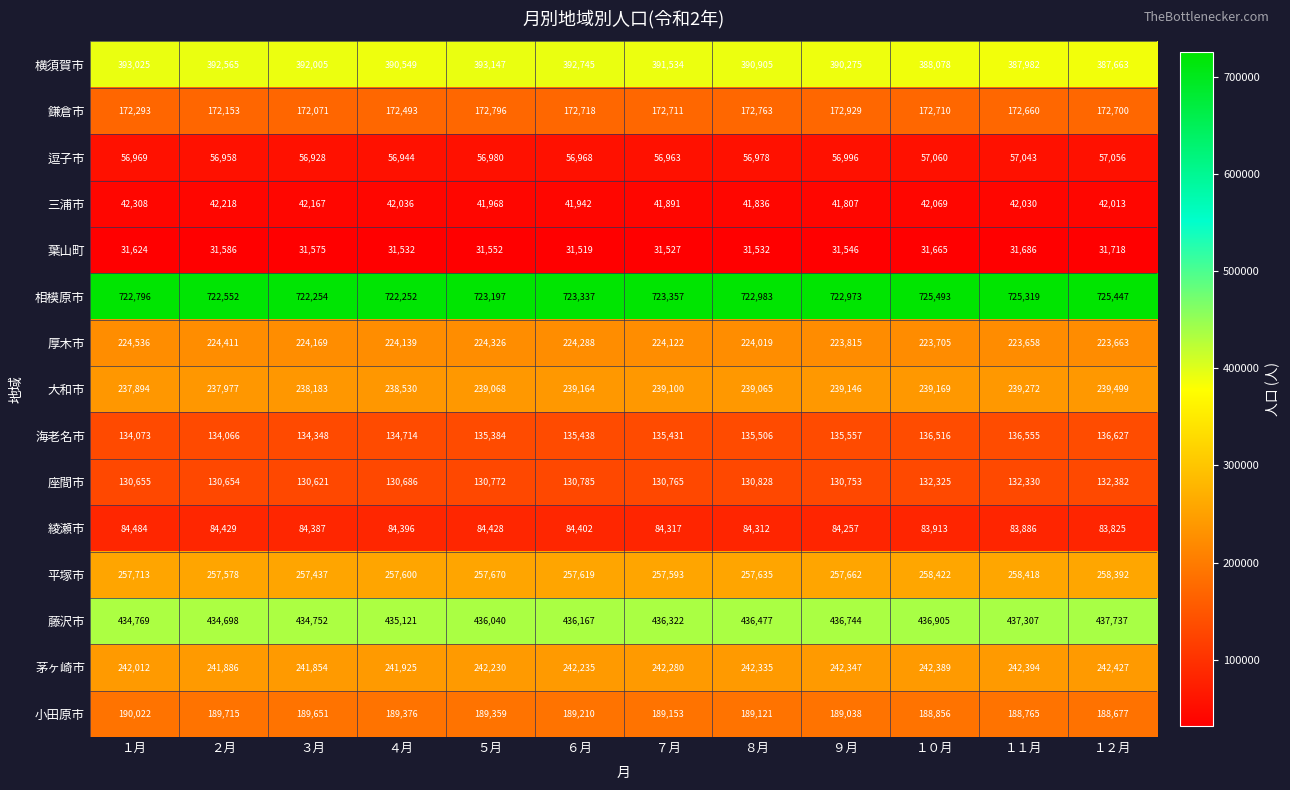

Rank the series by their maximum value, from highest to lowest.

相模原市, 藤沢市, 横須賀市, 平塚市, 茅ヶ崎市, 大和市, 厚木市, 小田原市, 鎌倉市, 海老名市, 座間市, 綾瀬市, 逗子市, 三浦市, 葉山町